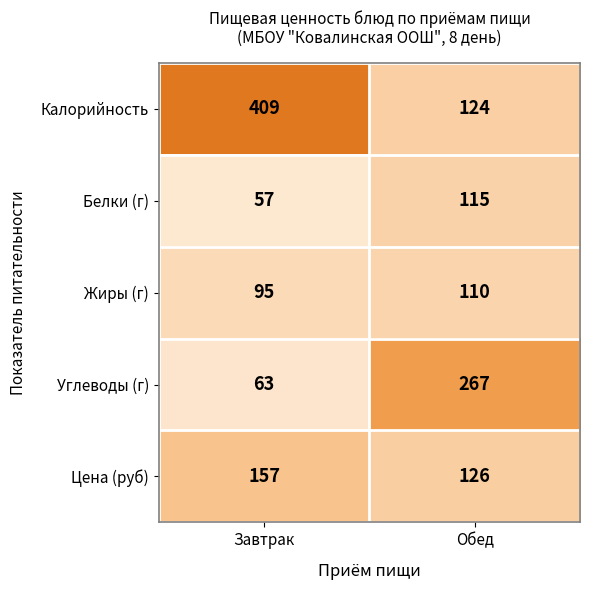

How many values in the Белки (г) series are below 115?

1